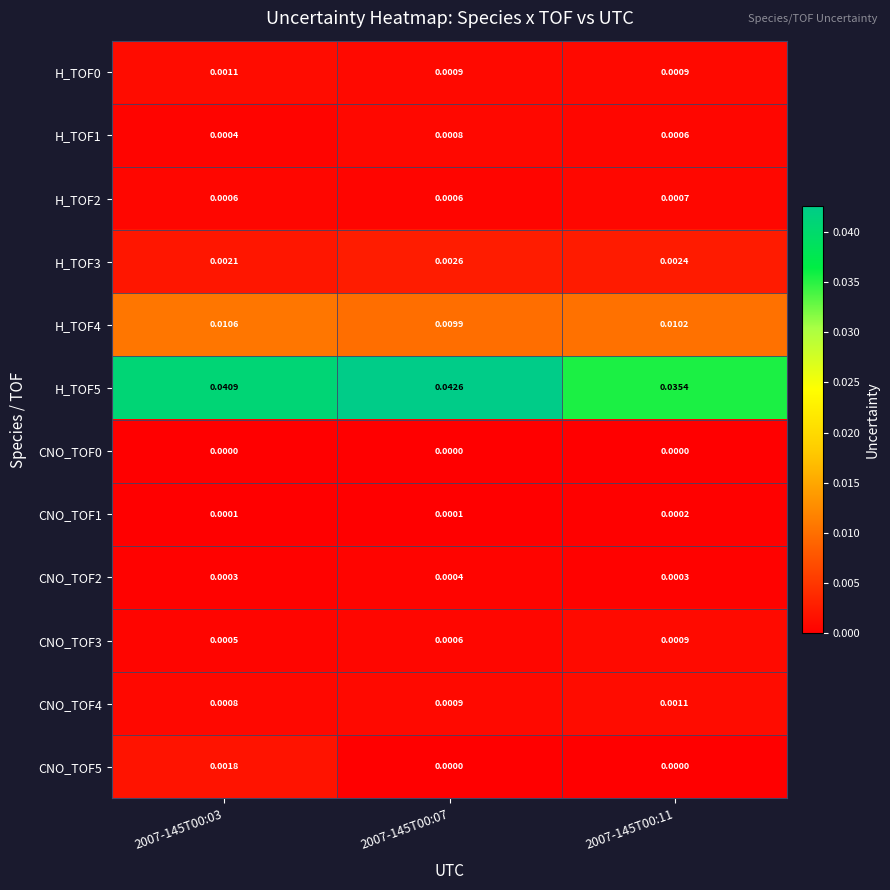

At which category does the chart reach its minimum across all series?

2007-145T00:07